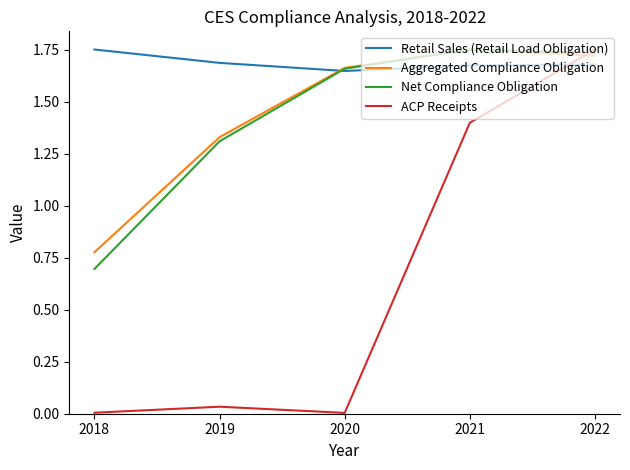

What are all the series names shown in the legend?

Retail Sales (Retail Load Obligation), Aggregated Compliance Obligation, Net Compliance Obligation, ACP Receipts